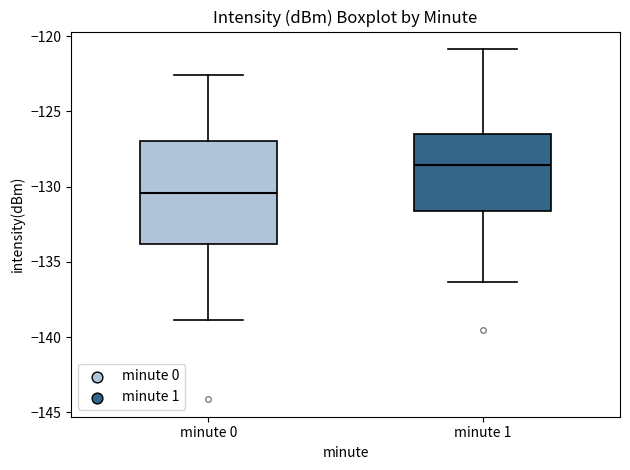

Reading left to right, transcribe this box plot: for each box, give where its median line is, the range the box spans, and where its two whiskers end, as read against the y-axis. The values are not printed on the chart, so give them approximately, as read against the axis.

minute 0: median -130.5, box -134.0 to -127.0, whiskers -139.0 to -122.5
minute 1: median -128.5, box -131.5 to -126.5, whiskers -136.5 to -121.0